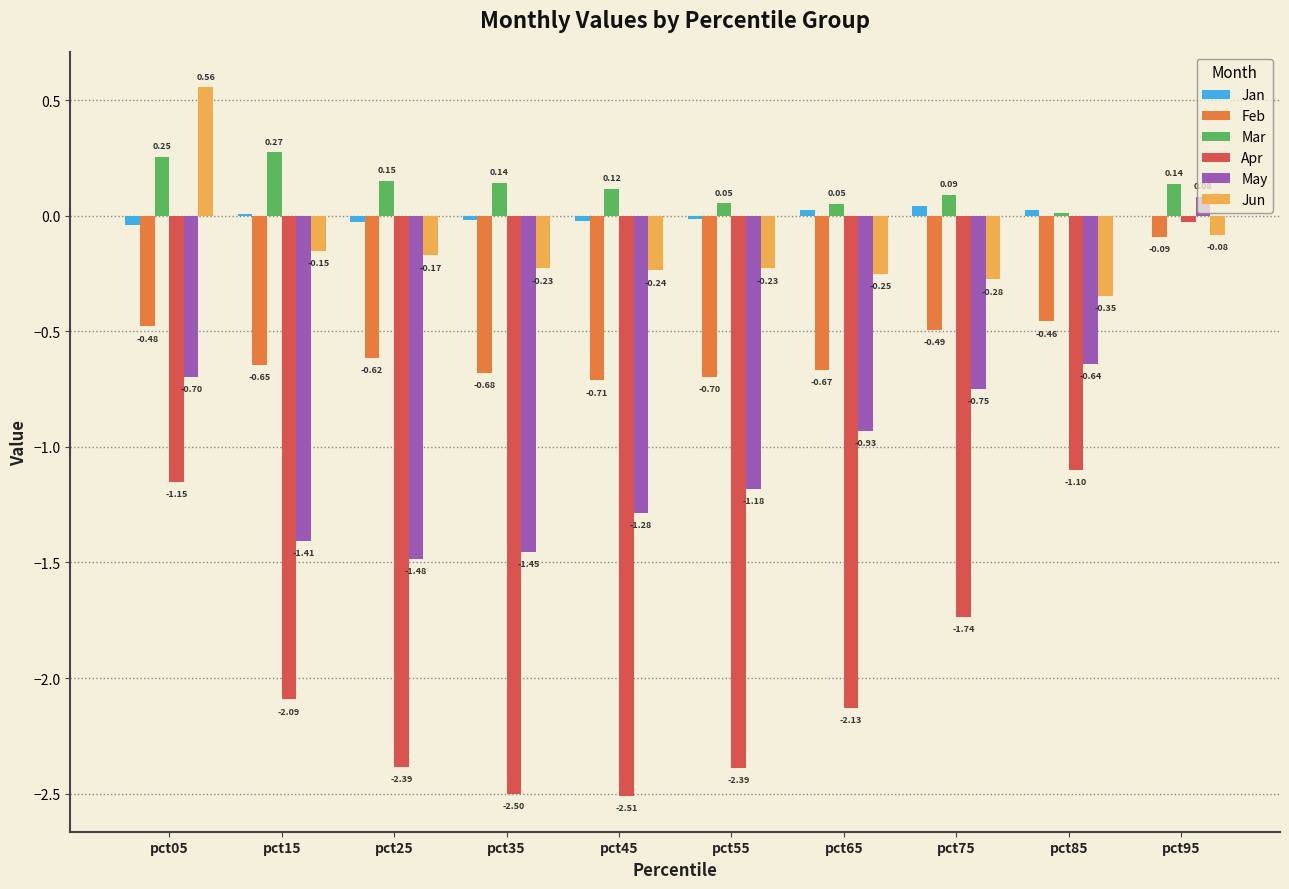

What is the sum of the Feb values at pct35 and pct85?

-1.1